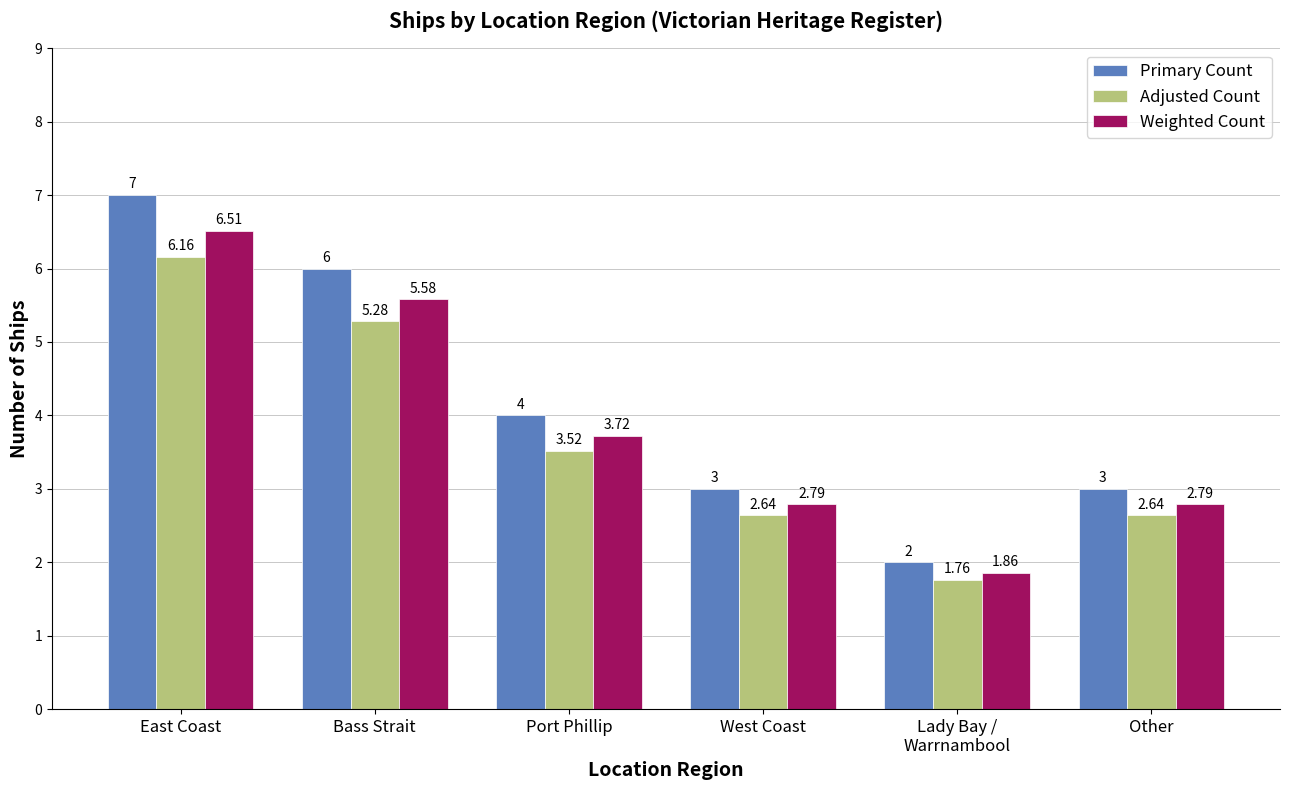

What are all the series names shown in the legend?

Primary Count, Adjusted Count, Weighted Count